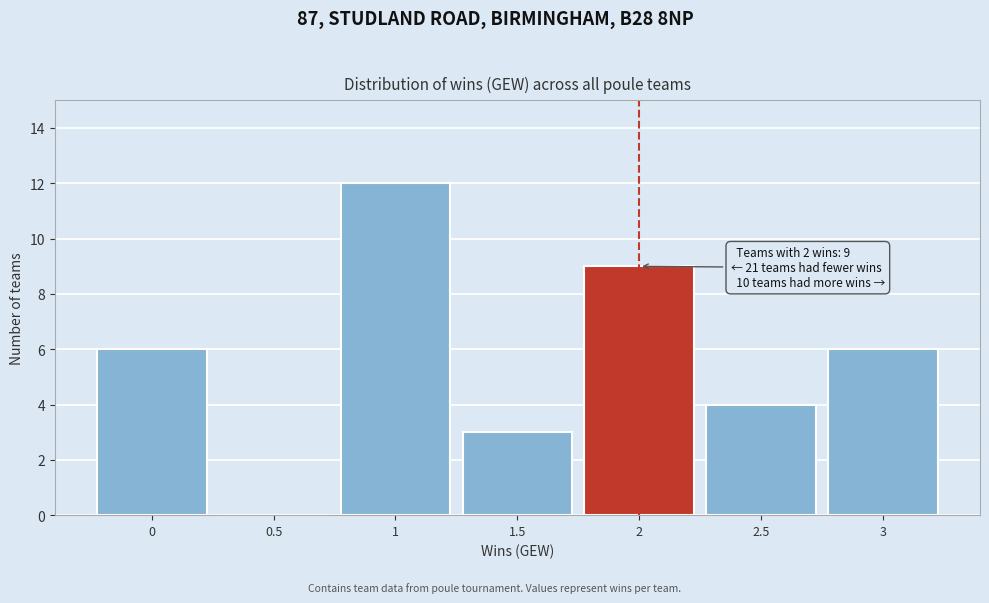

Reading left to right, transcribe all the data shown in this chart.

0=6	0.5=0	1=12	1.5=3	2=9	2.5=4	3=6